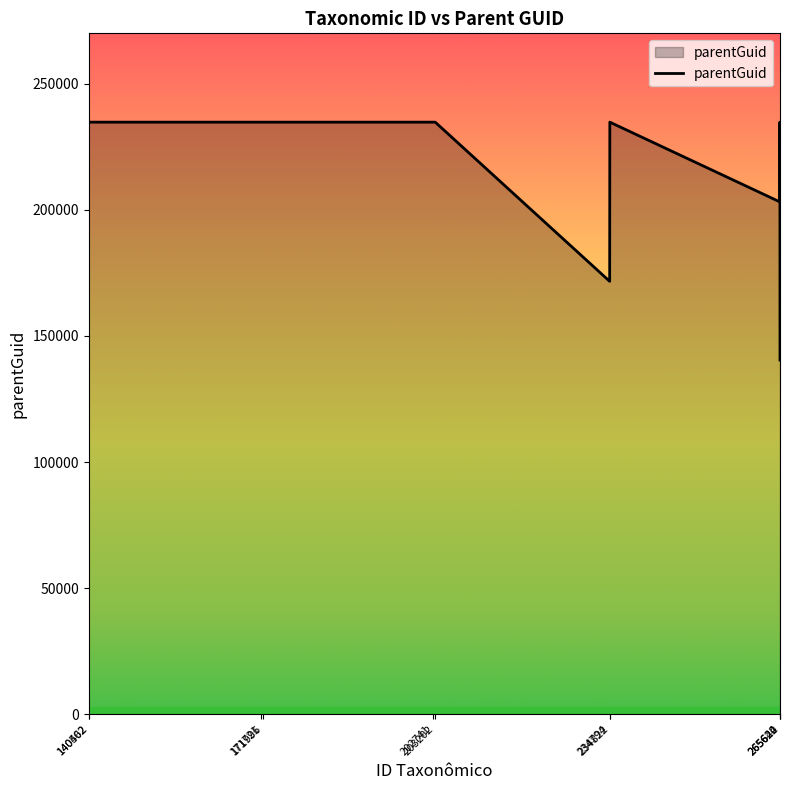

How many values are below 234810?

3